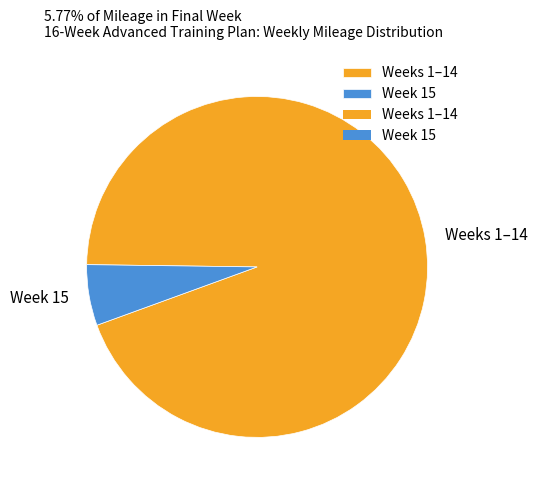

True or false: Weeks 1–14 accounts for 99% of the total.

False